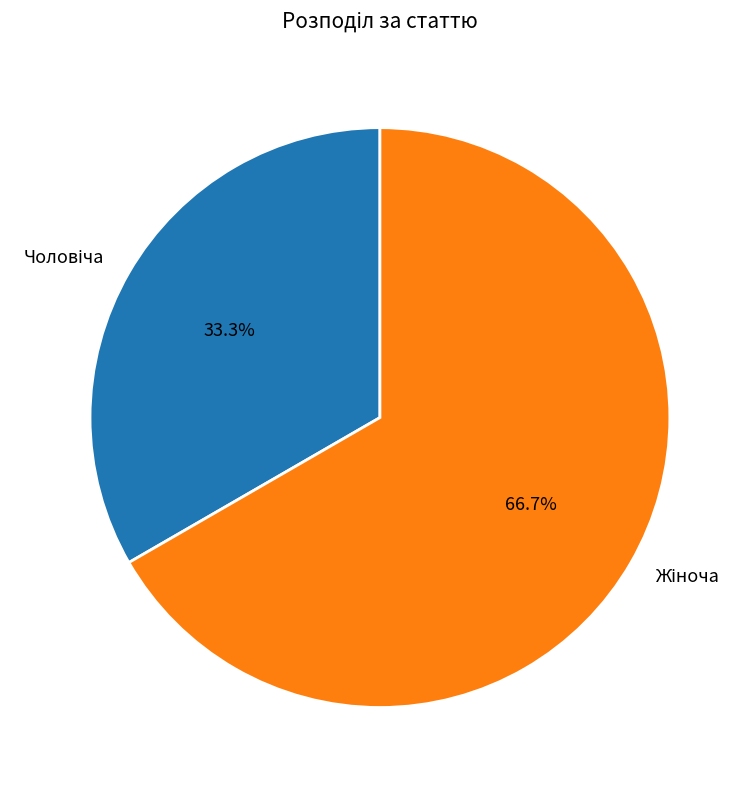

Is there any slice that represents more than half of the pie?

Yes